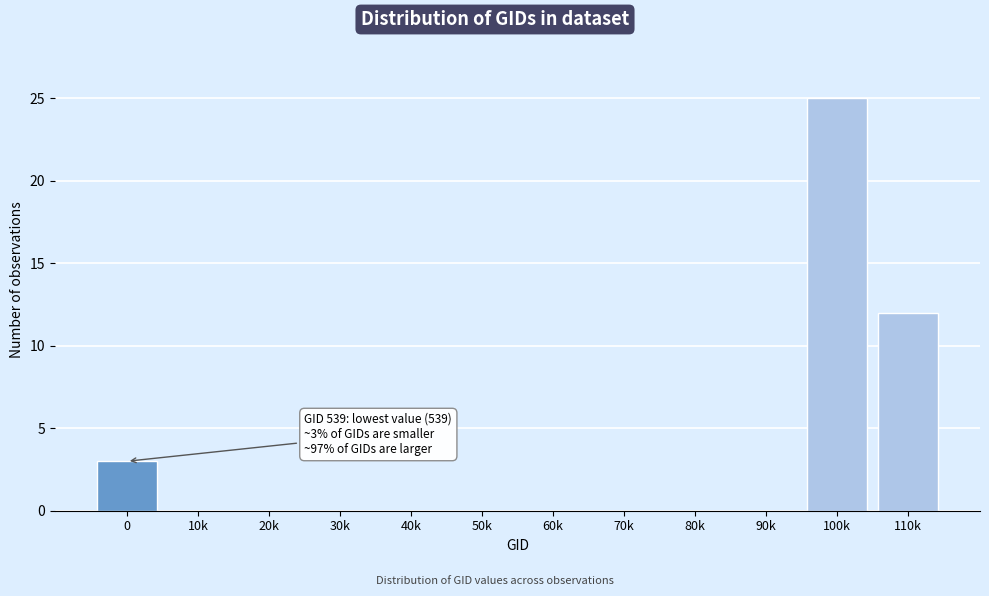

What value does the data have at 110k, to the nearest 5?

10